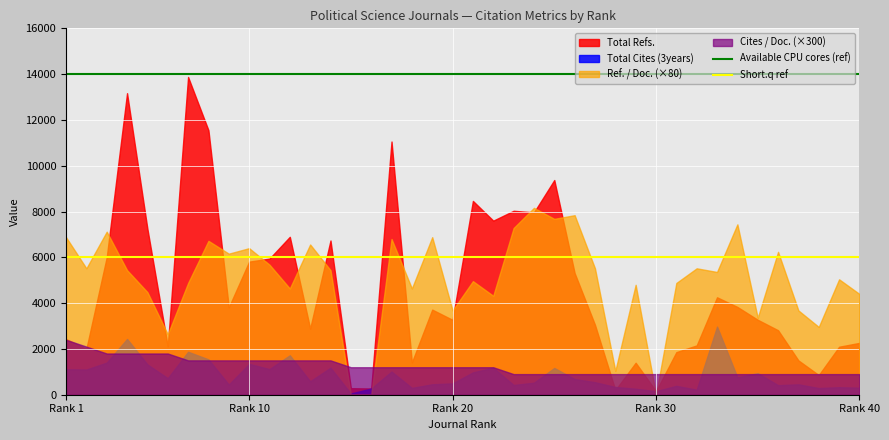

At how many categories does at least one series exceed 8321?

40